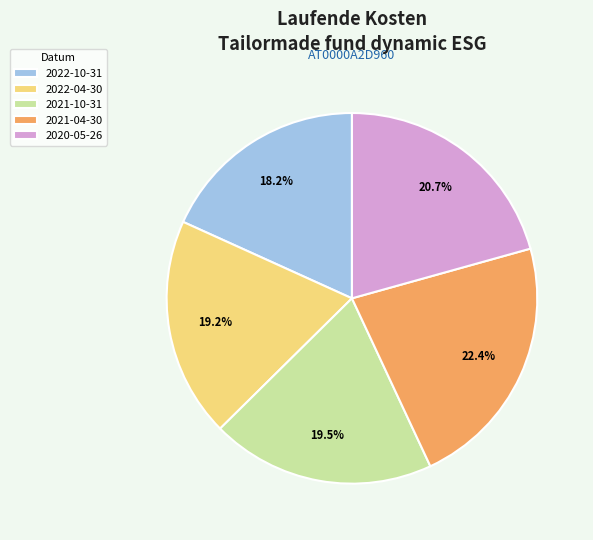

What percentage do 2020-05-26 and 2022-10-31 together represent?

38.9%